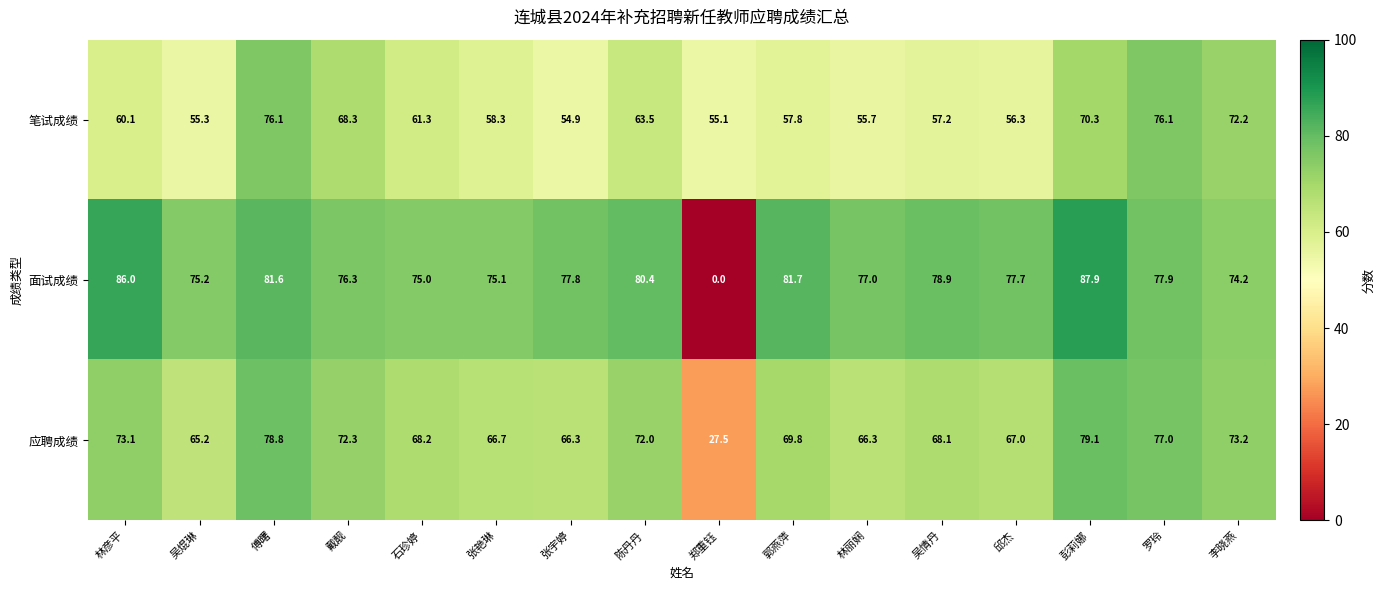

The 面试成绩 series shows 75.0 at 石珍婷. True or false?

True